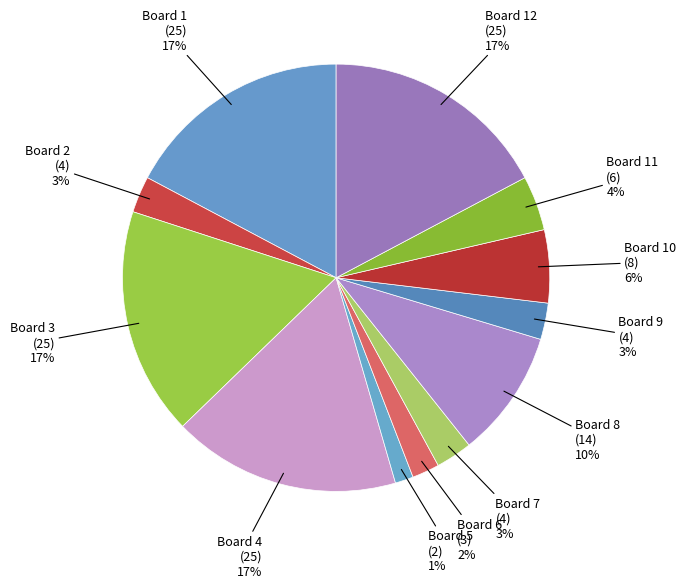

How many segments does this pie chart have?

12